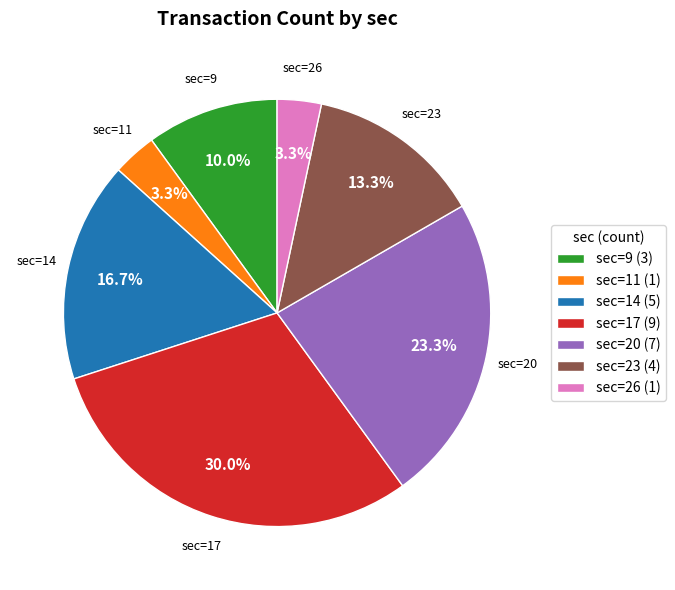

Which category has the biggest portion of the pie?

sec=17 (9)